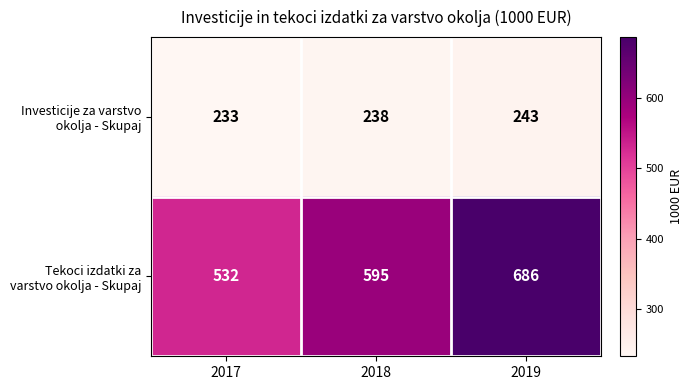

At how many categories does at least one series exceed 399?

3